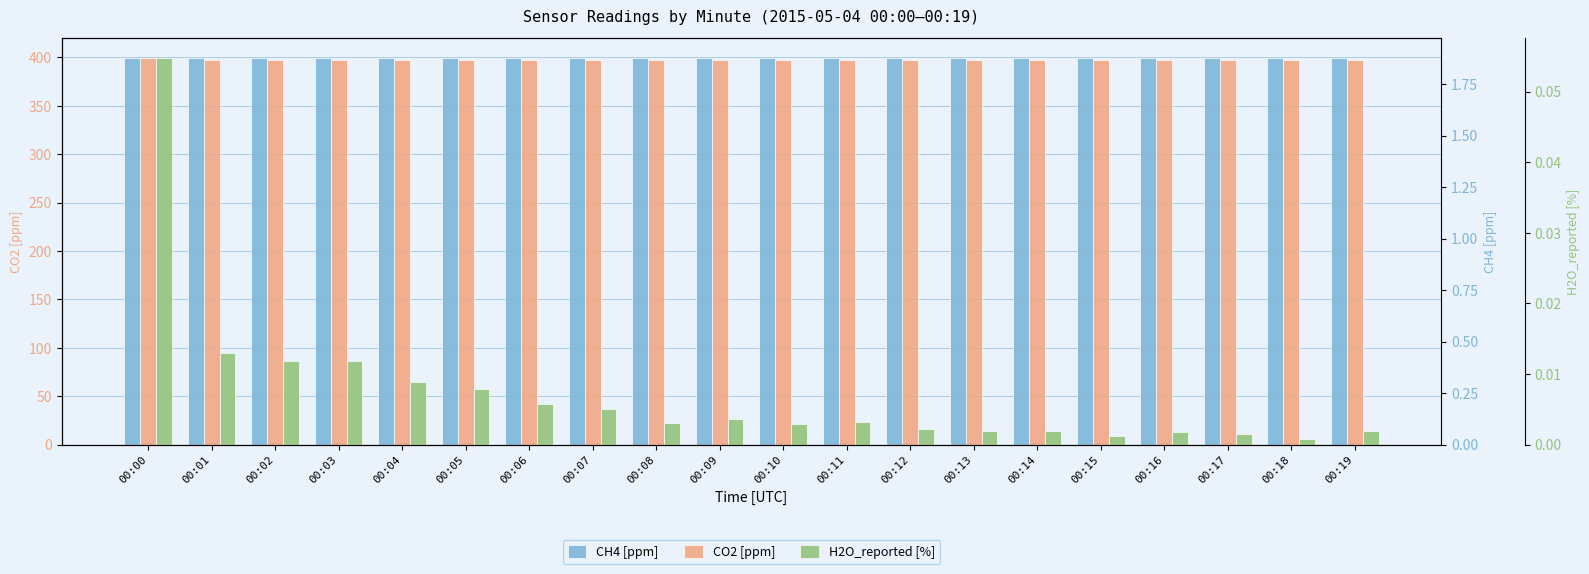

What is the maximum value shown in the chart?

399.5